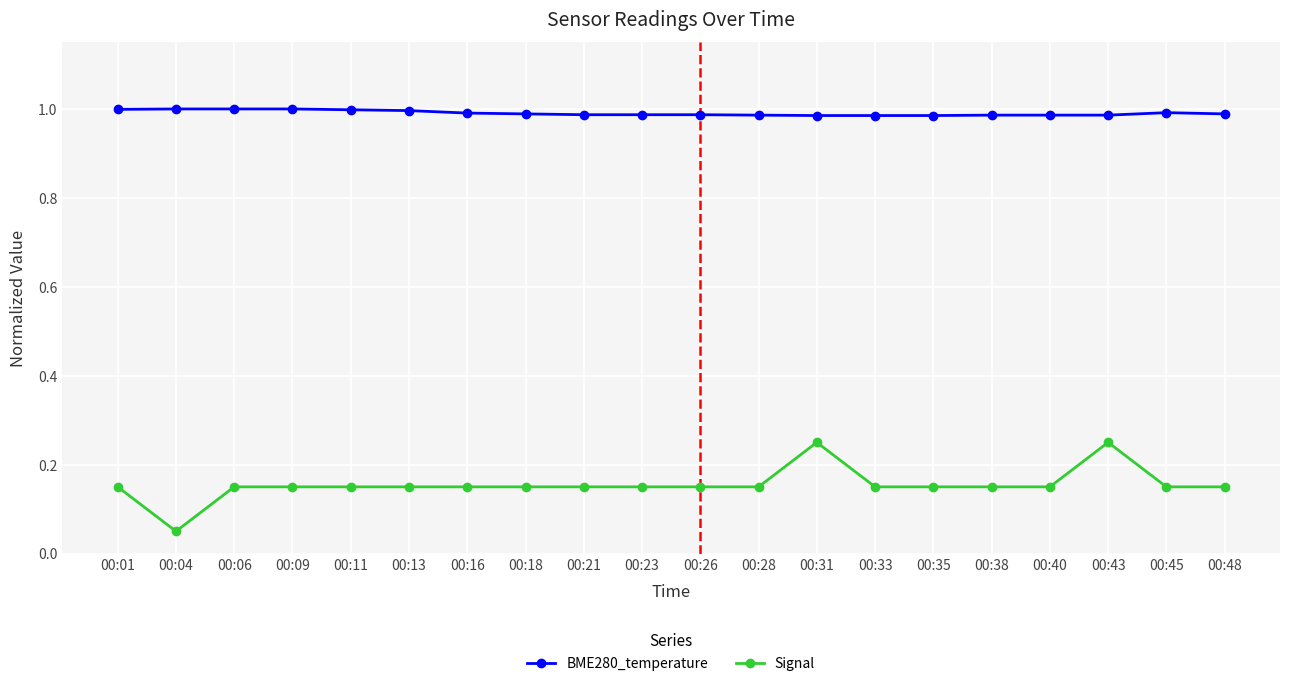

Rank the series by their average value, from lowest to highest.

Signal, BME280_temperature